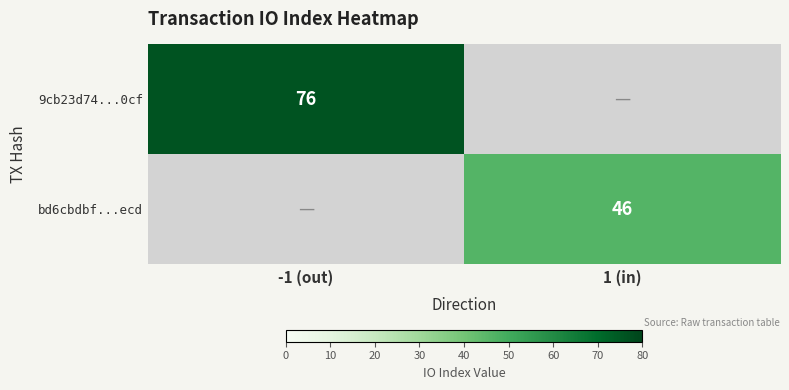

How many distinct data groups are displayed?

2